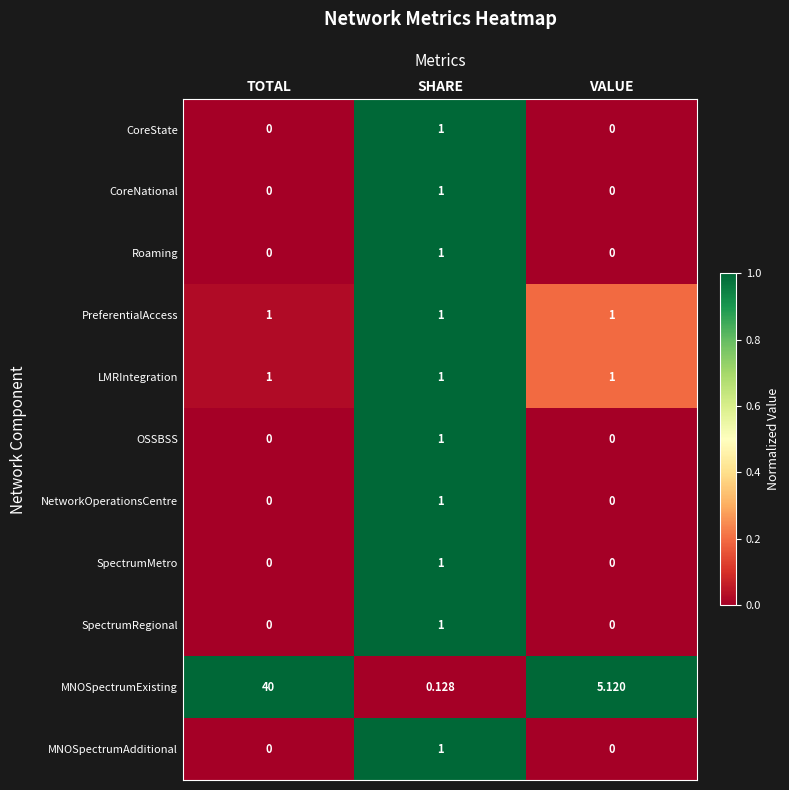

Which category has the highest value across all series?

TOTAL